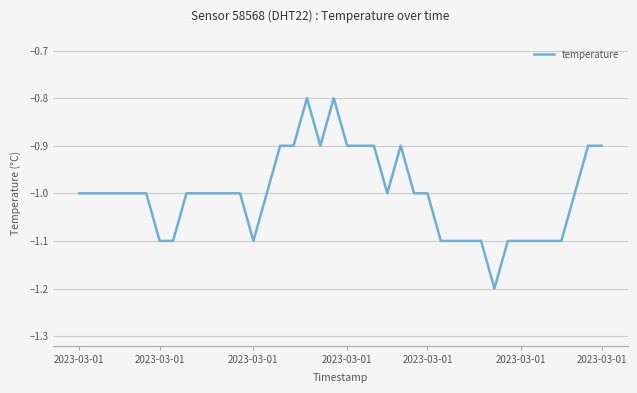

What is the difference between the maximum and minimum values?

0.4